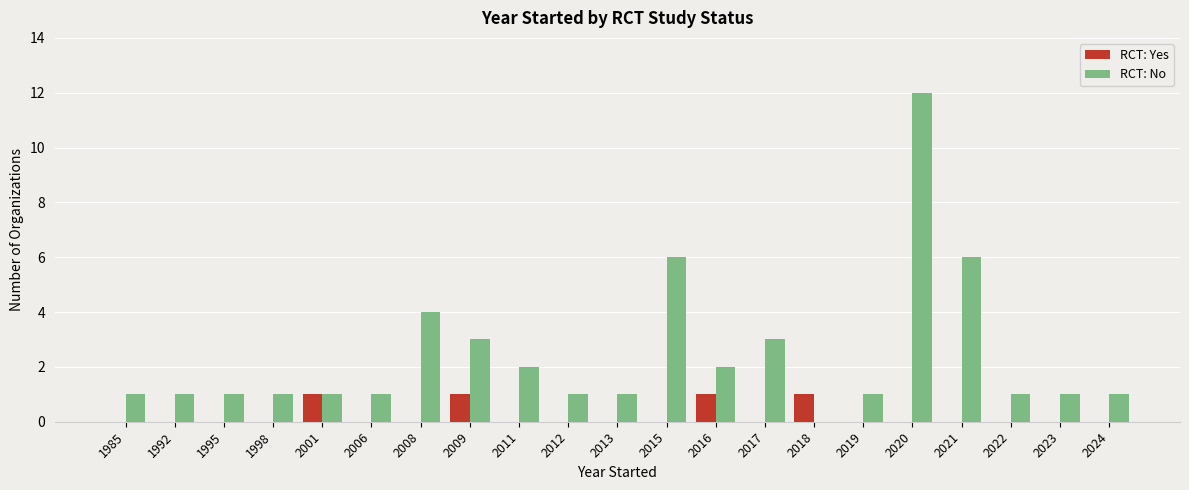

Are the bars grouped side by side (vs. stacked)?

Yes